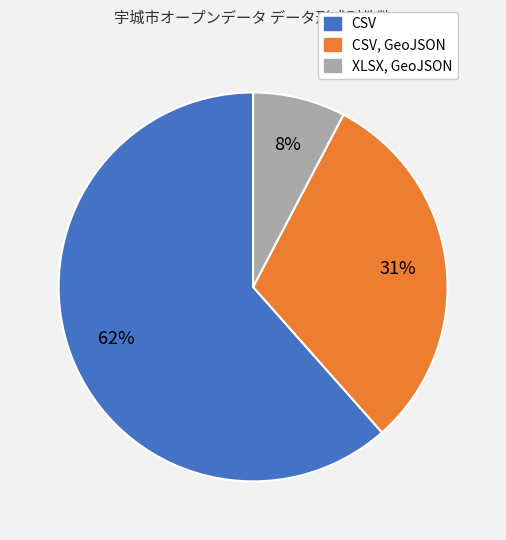

Is there a majority slice in this chart?

Yes